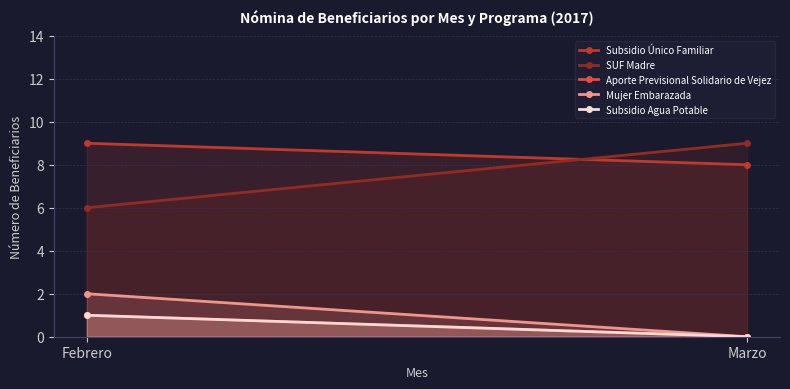

What is the difference between the Subsidio Agua Potable values at Febrero and Marzo?

1